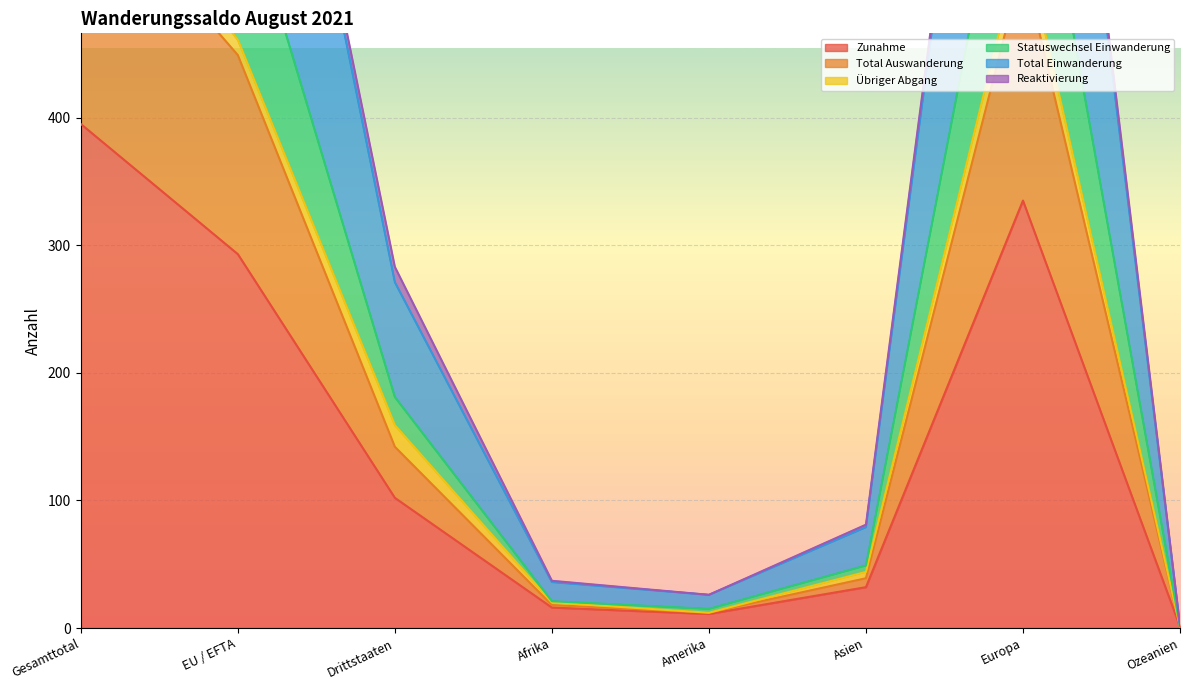

The Total Einwanderung series shows 6 at Amerika. True or false?

False